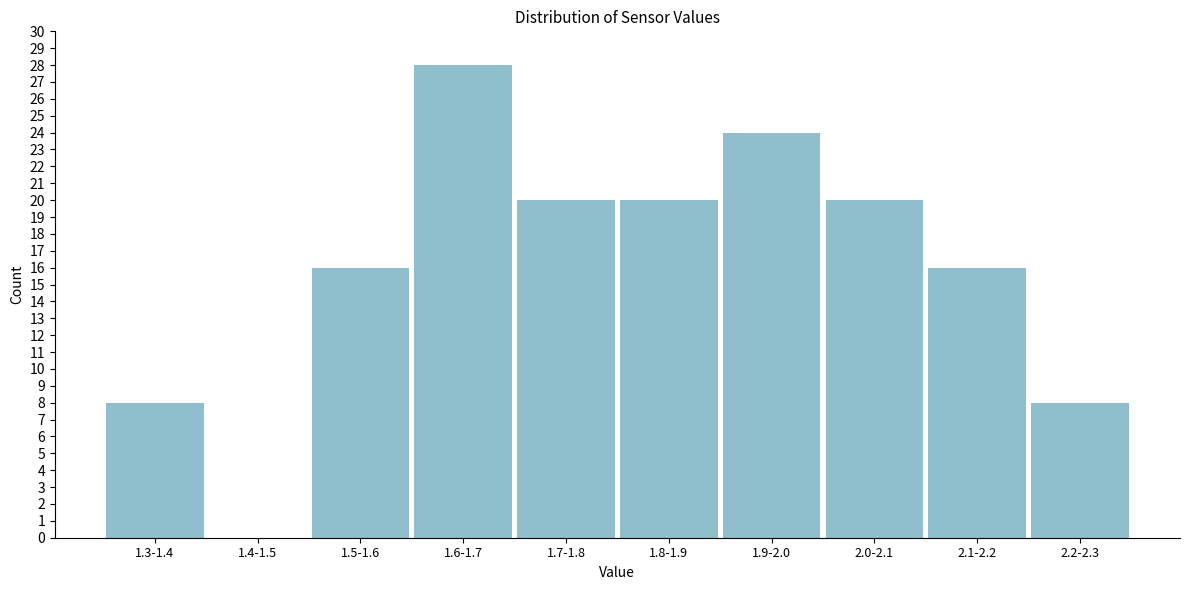

Reading left to right, list all the values displayed in this chart.

1.3-1.4=8	1.4-1.5=0	1.5-1.6=16	1.6-1.7=28	1.7-1.8=20	1.8-1.9=20	1.9-2.0=24	2.0-2.1=20	2.1-2.2=16	2.2-2.3=8